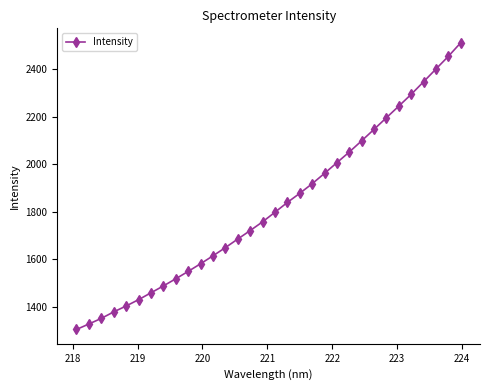

What is the sum of all values?

58386.1